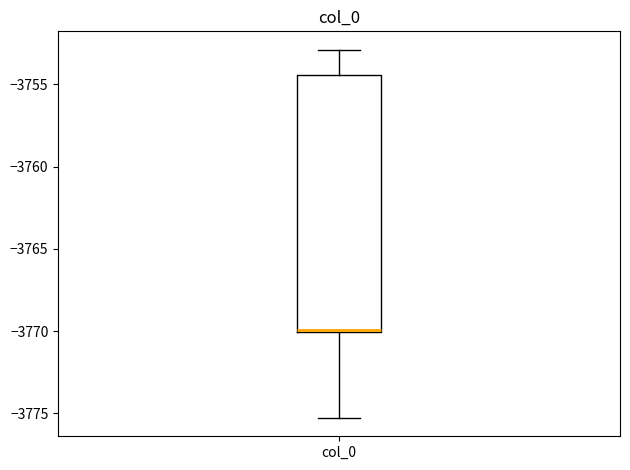

Where does the upper whisker of the box for col_0 end on the y-axis? The values are not printed on the chart, so give them approximately, as read against the axis.

-3753.0